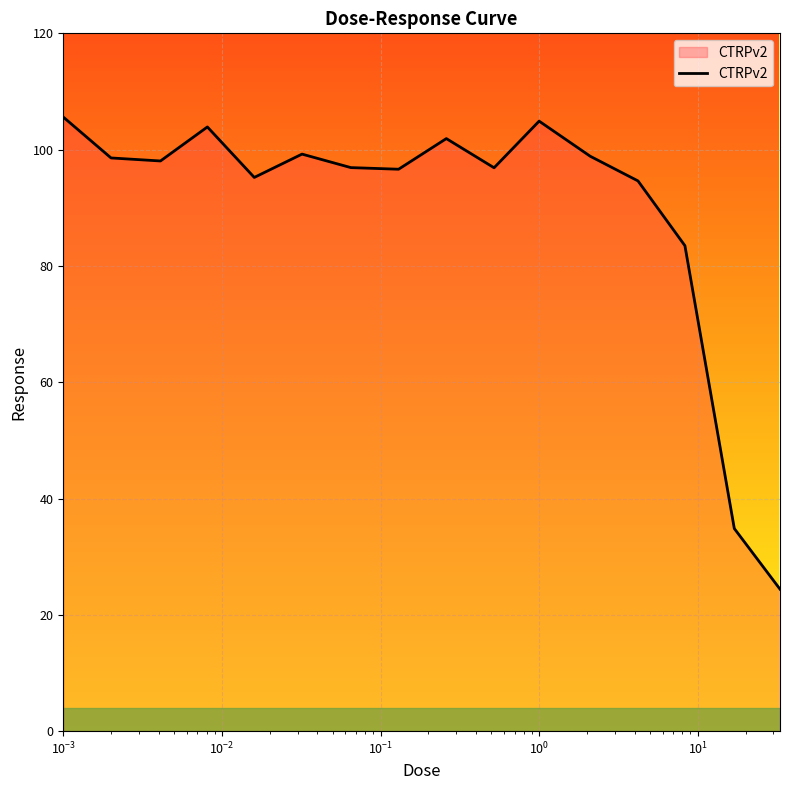

Does the chart display data point markers on the line(s)?

No